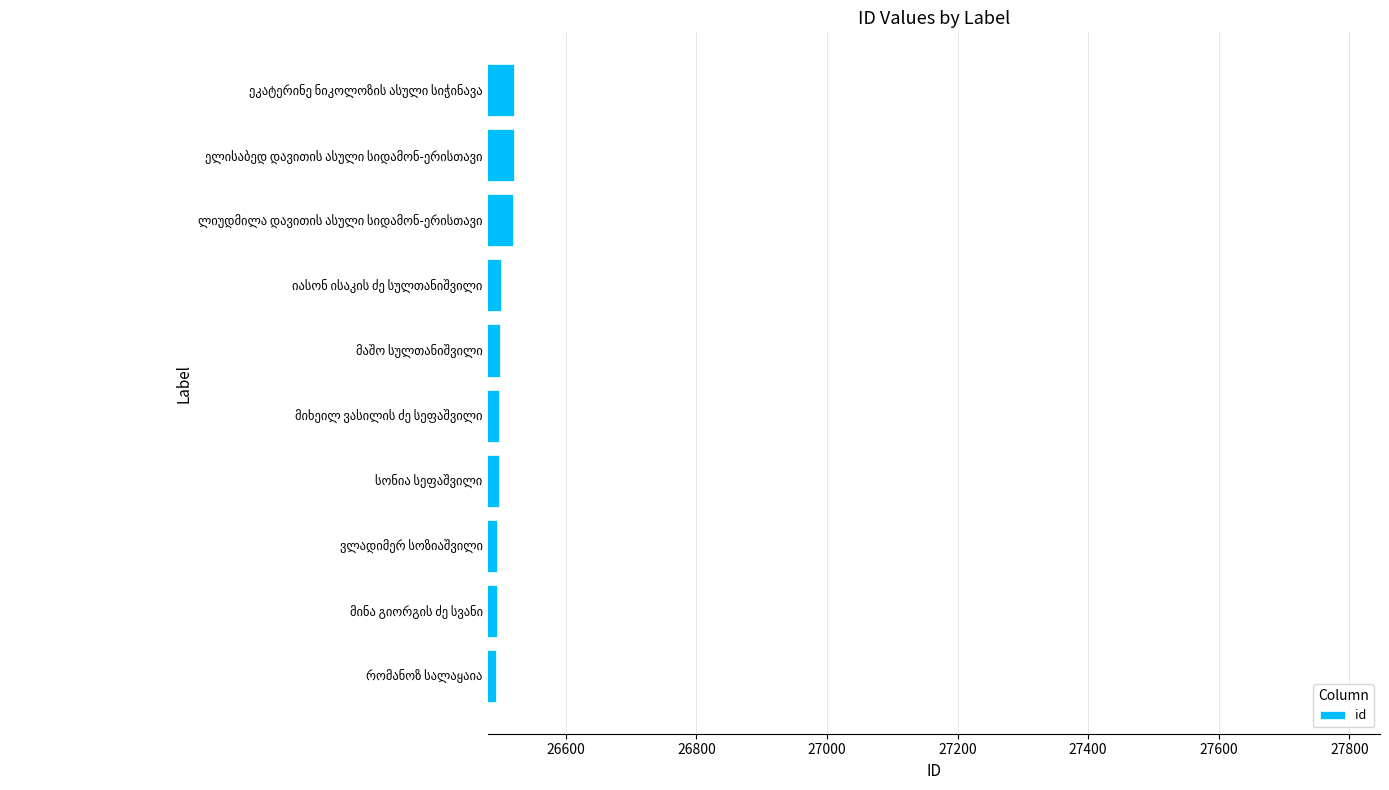

What is the smallest value displayed?

26493